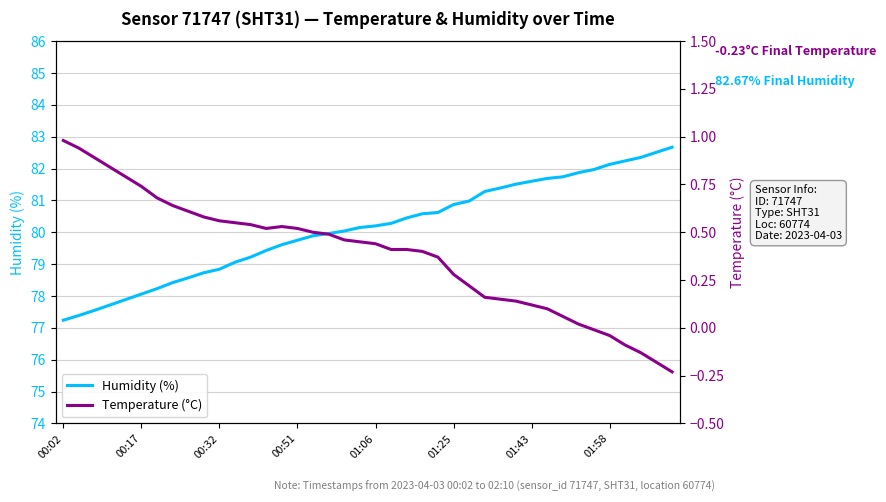

How many values in the Humidity (%) series exceed 80?

22